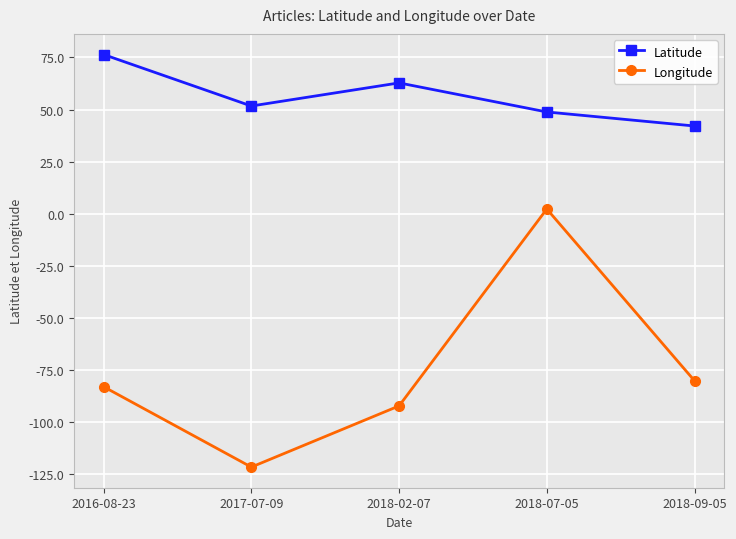

What is the minimum value shown in the chart?

-121.5